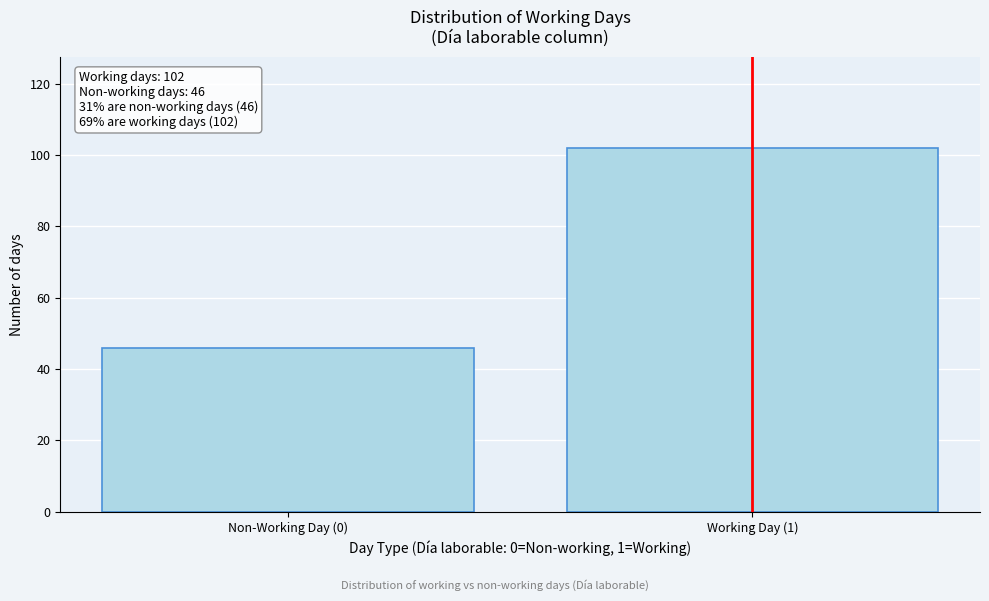

Reading right to left, extract all data points from this chart.

Working Day (1)=102	Non-Working Day (0)=46